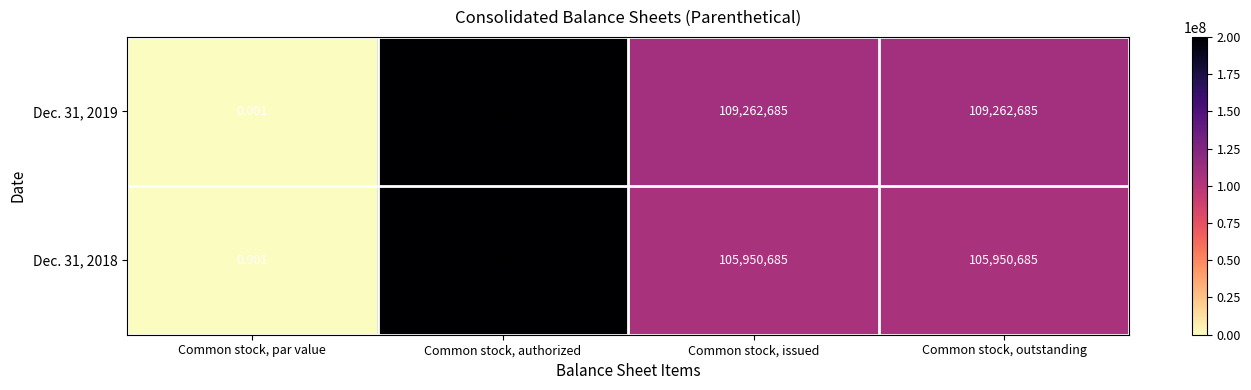

Where does the Dec. 31, 2018 series first go above 105950685?

Common stock, authorized